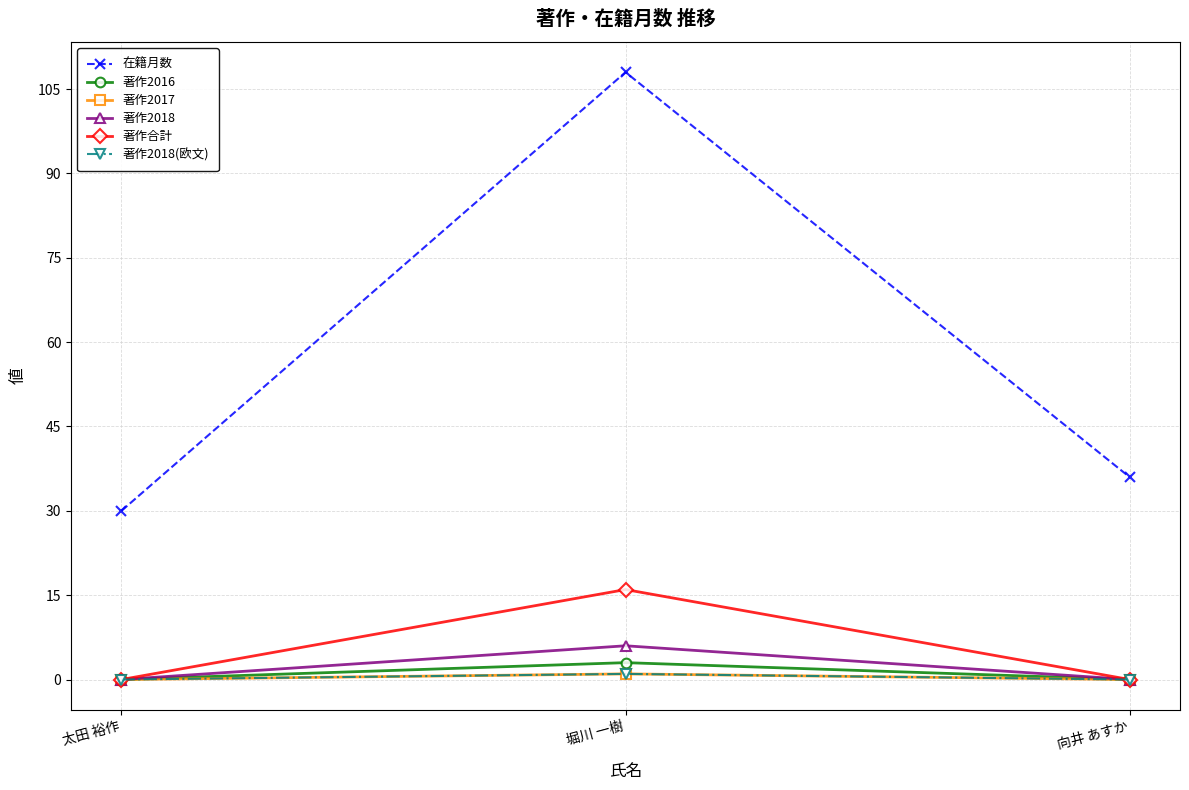

Does the chart have visible grid lines?

Yes